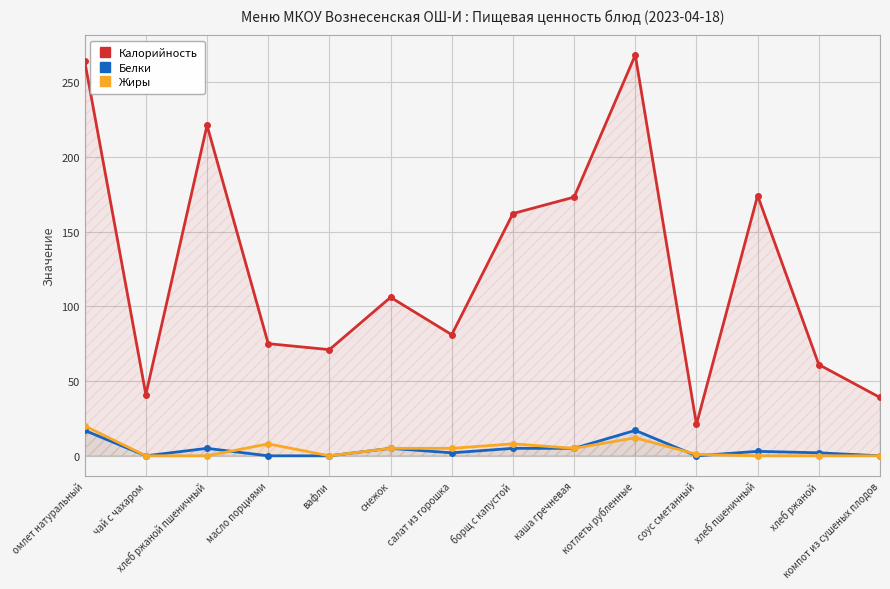

Reading right to left, list all the values displayed in this chart.

Калорийность: 39	61	174	21	268	173	162	81	106	71	75	221	41	264
Белки: 0	2	3	0	17	5	5	2	5	0	0	5	0	17
Жиры: 0	0	0	1	12	5	8	5	5	0	8	0	0	20